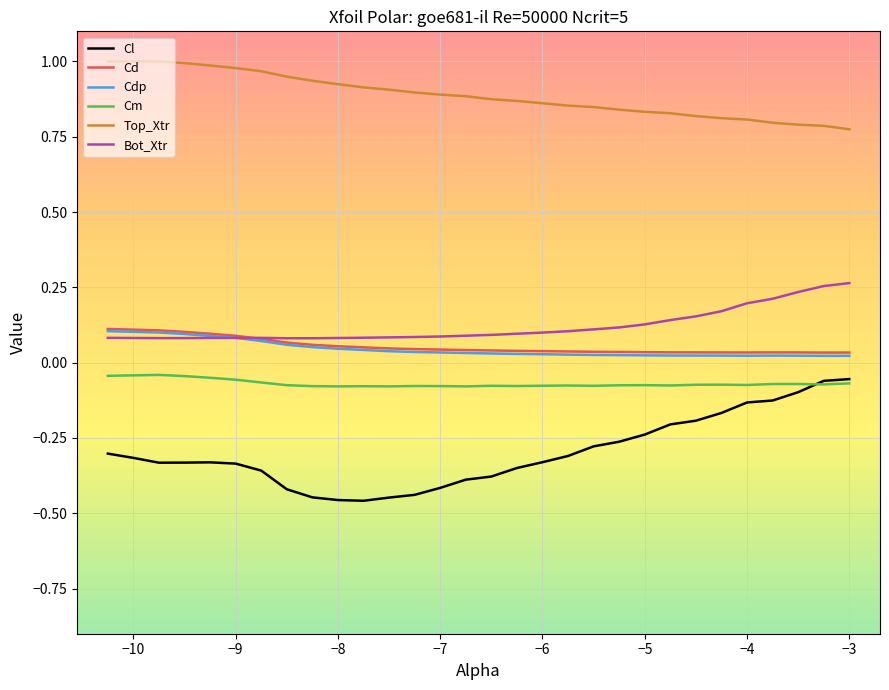

Which series has the largest total across all categories?

Top_Xtr